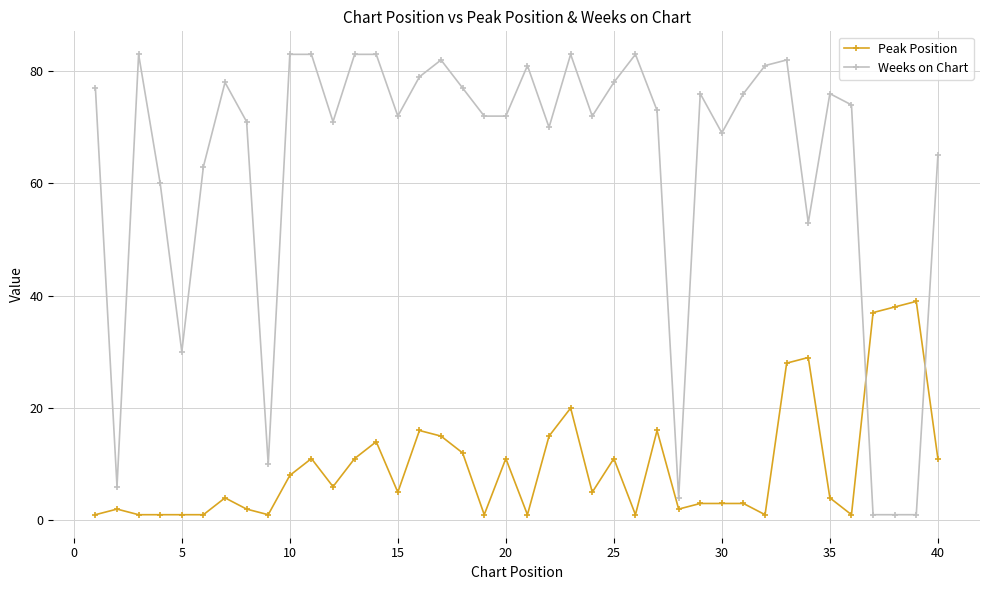

List the series in order of their overall mean, lowest first.

Peak Position, Weeks on Chart